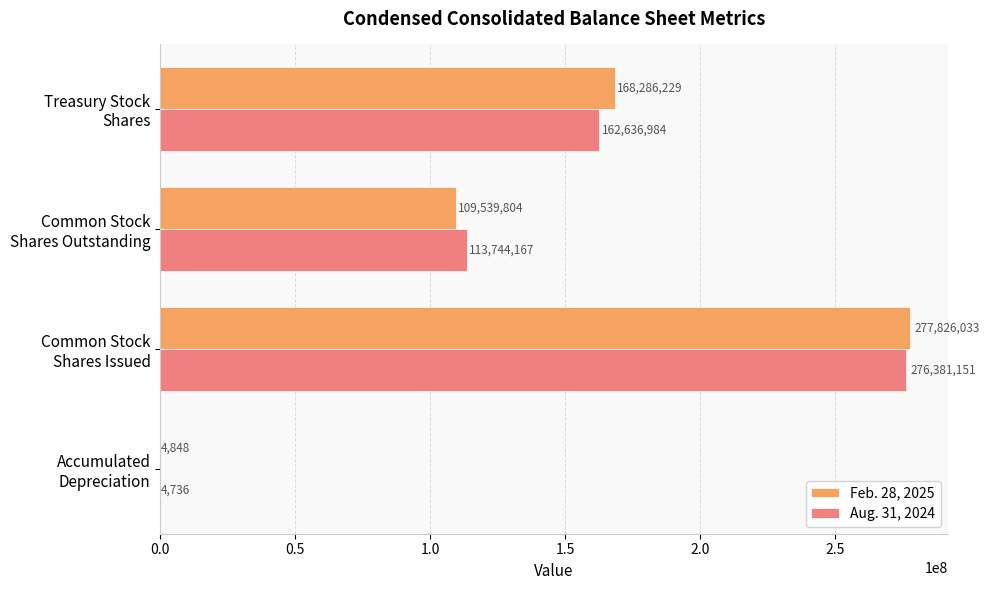

Which series has the largest total across all categories?

Feb. 28, 2025